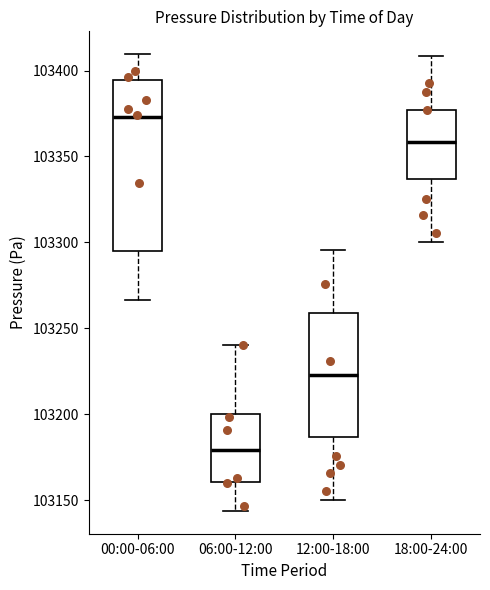

Comparing the boxes themselves (not the whiskers), which one is the tallest?

00:00-06:00